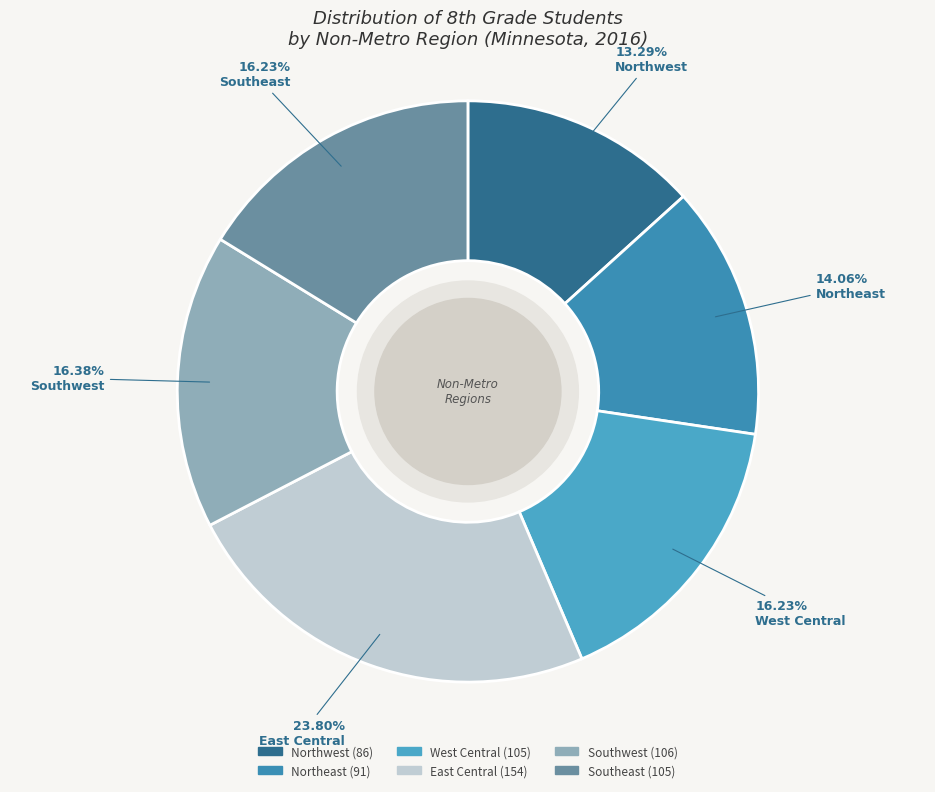

To the nearest percent, what is the combined percentage of Northeast and Northwest?

27%